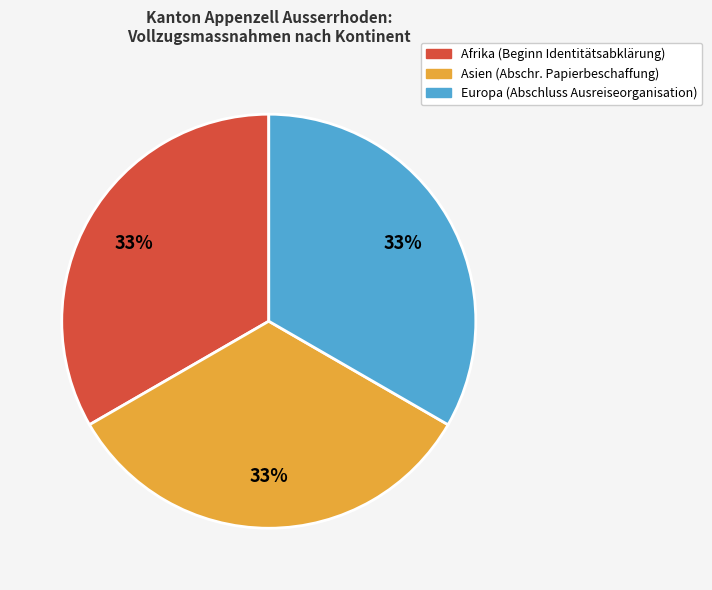

How many segments does this pie chart have?

3